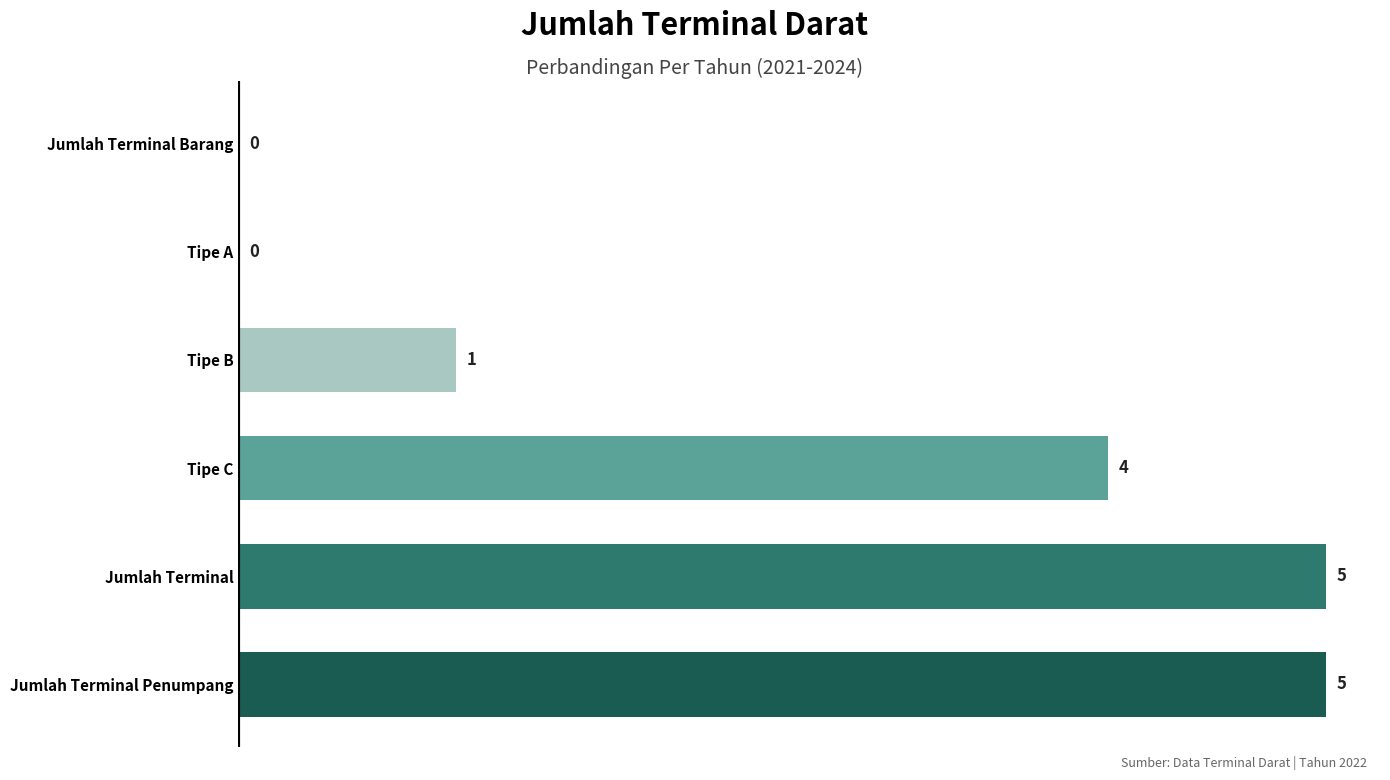

Is it true that the value at Jumlah Terminal Penumpang is 5?

True